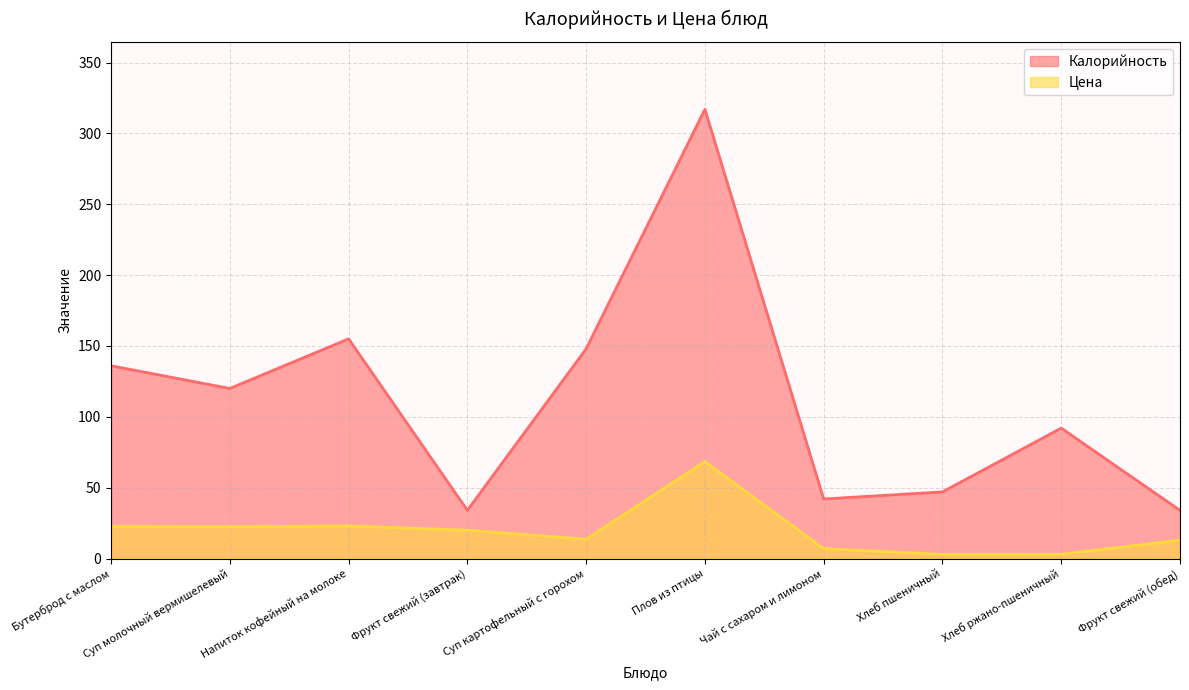

What is the difference between the Цена values at Фрукт свежий (обед) and Бутерброд с маслом?

9.6